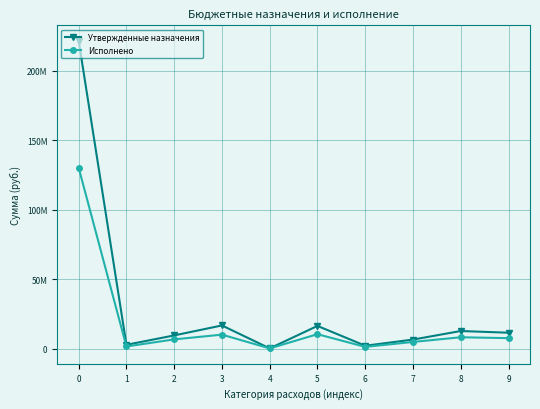

What is the approximate value of Исполнено at 6?

1170983.0